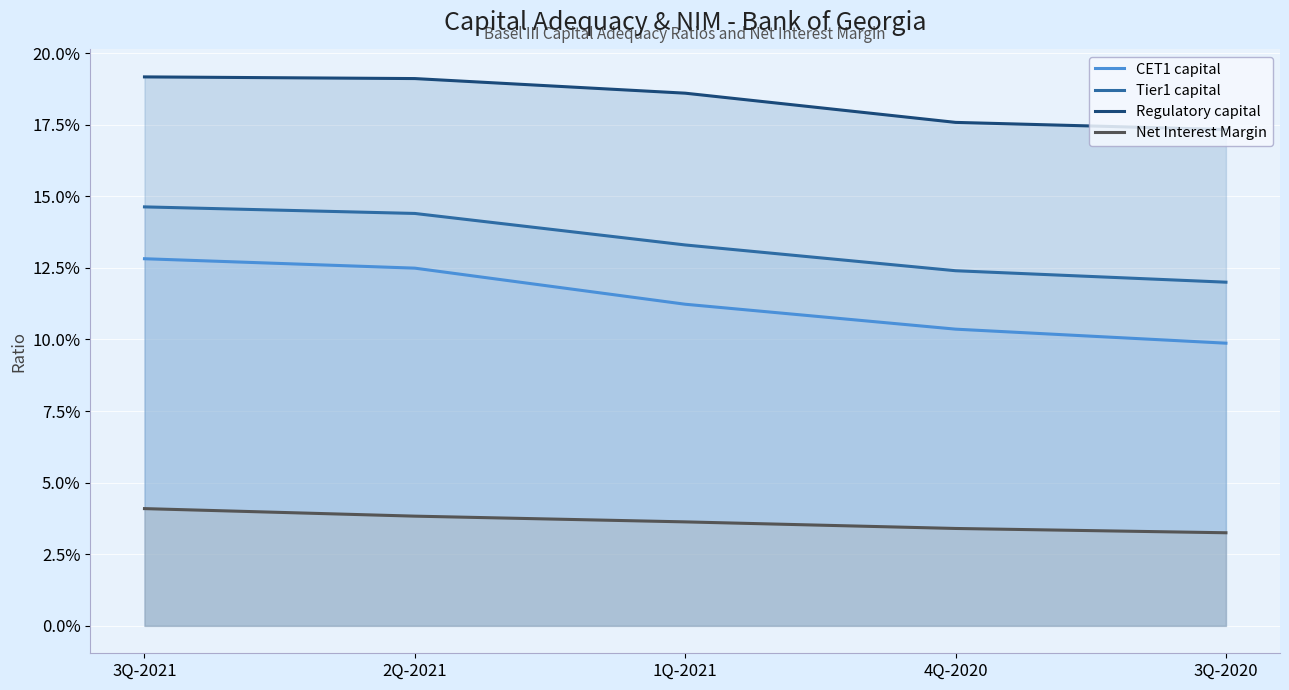

How many lines are shown in the chart?

4